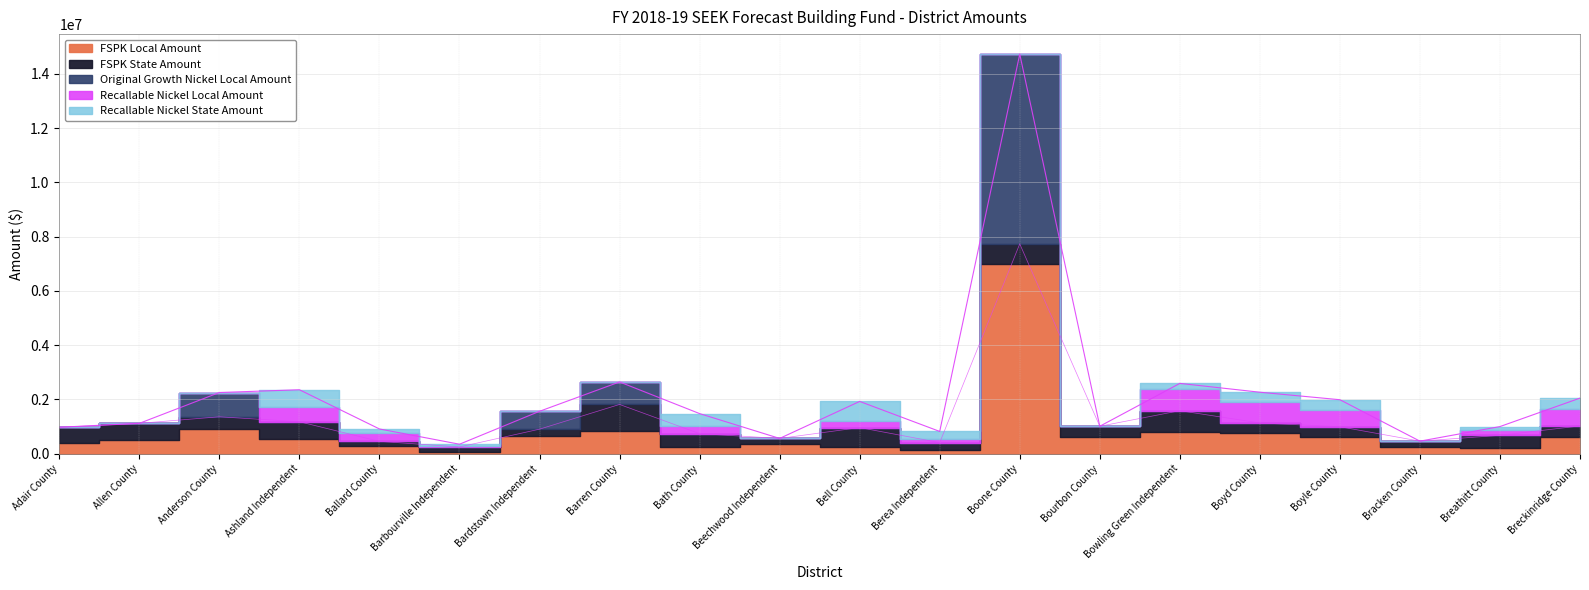

The value of Recallable Nickel Local Amount at Breathitt County is 124083. True or false?

False